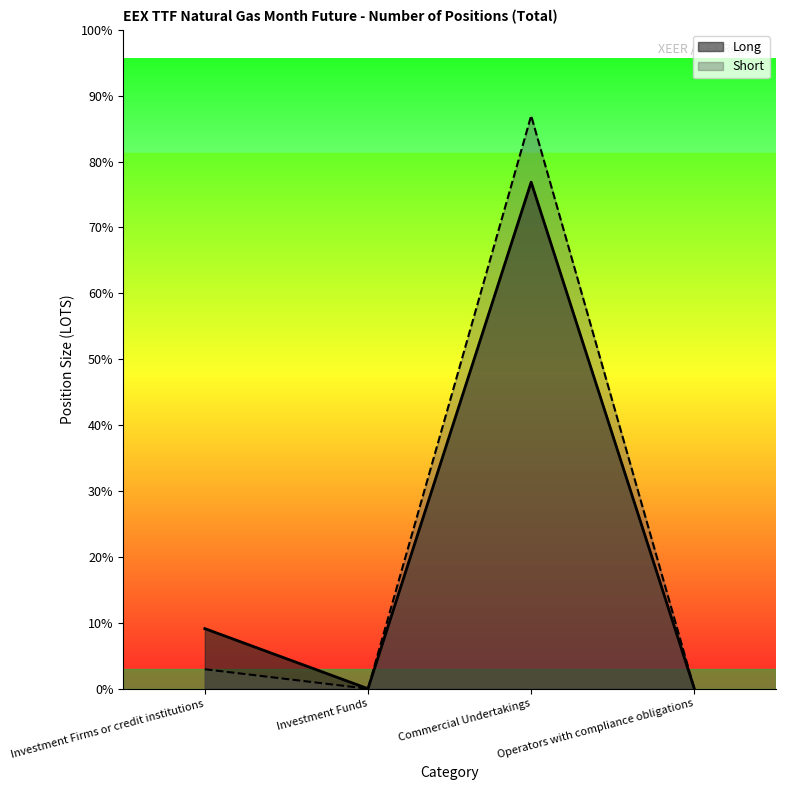

What is the label of the 3rd point from the right?

Investment Funds